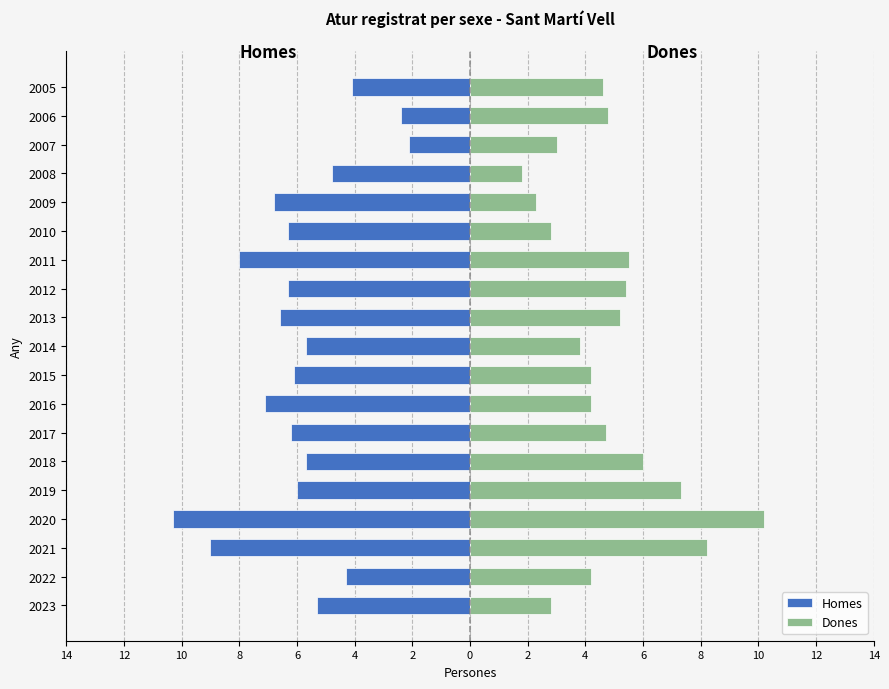

What is the value of the Homes bar at the 1st from the left?

-5.3